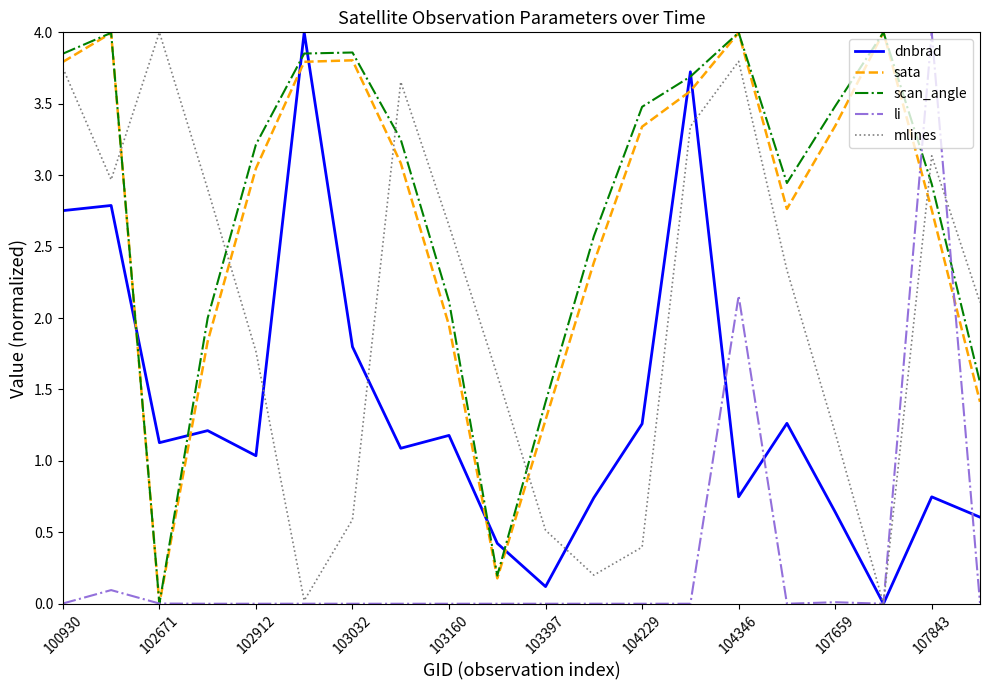

What is the maximum value for sata?

4.0